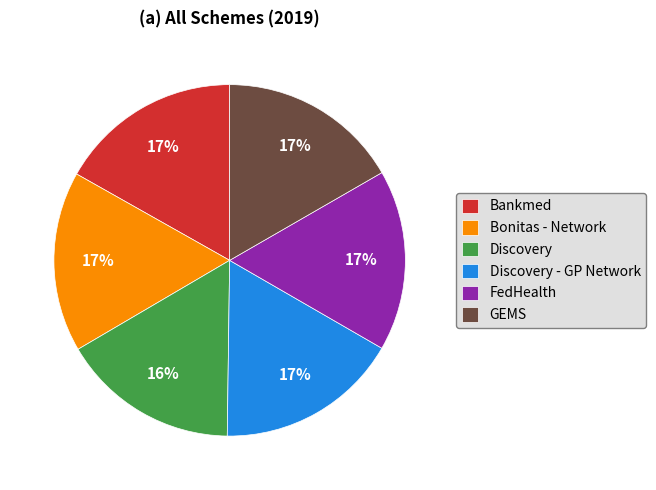

True or false: Discovery accounts for 16% of the total.

True